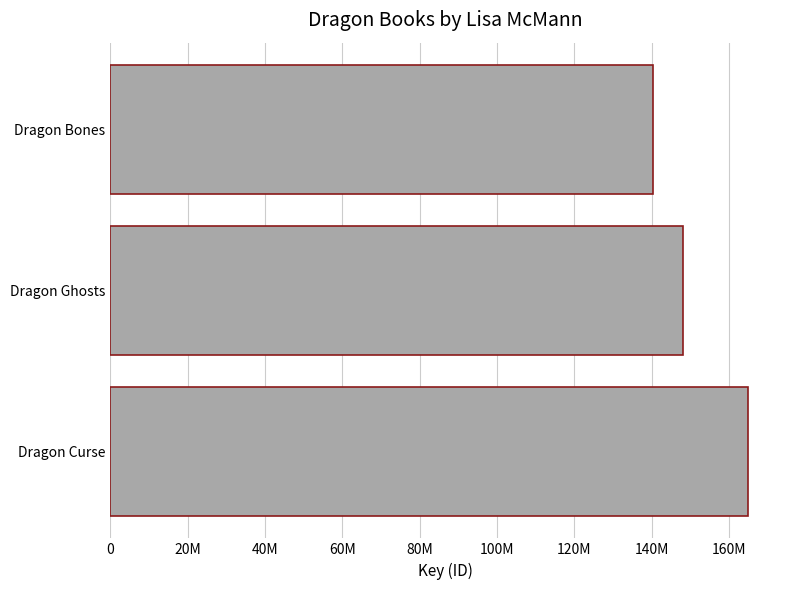

What is the sum of all values?

453267117